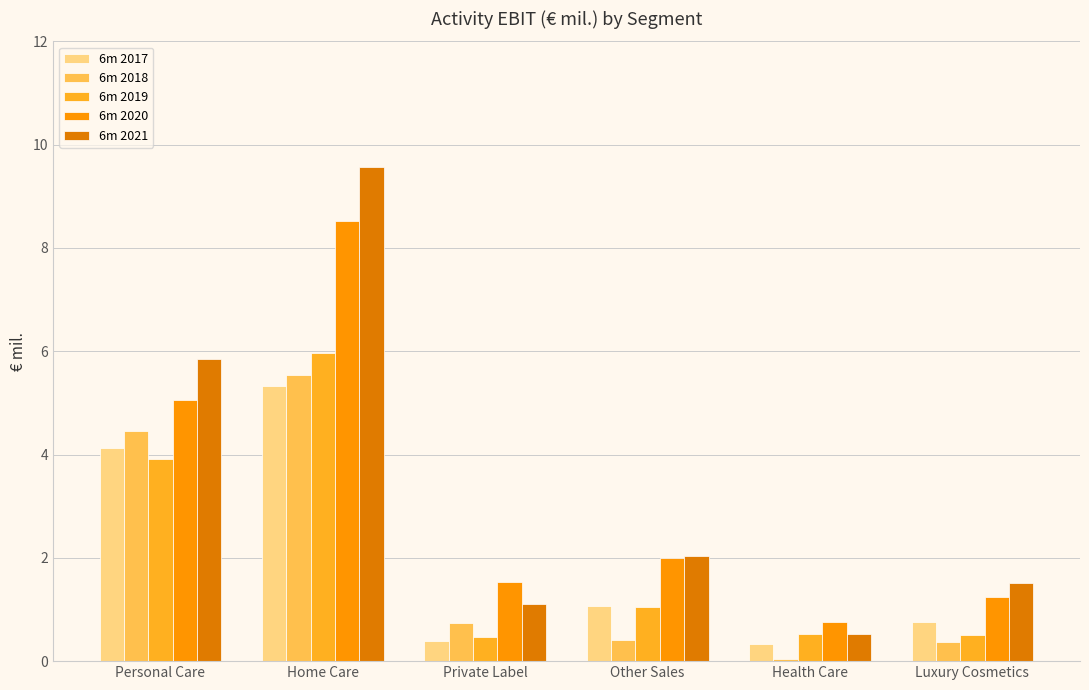

At which category is the sum across all series the highest?

Home Care